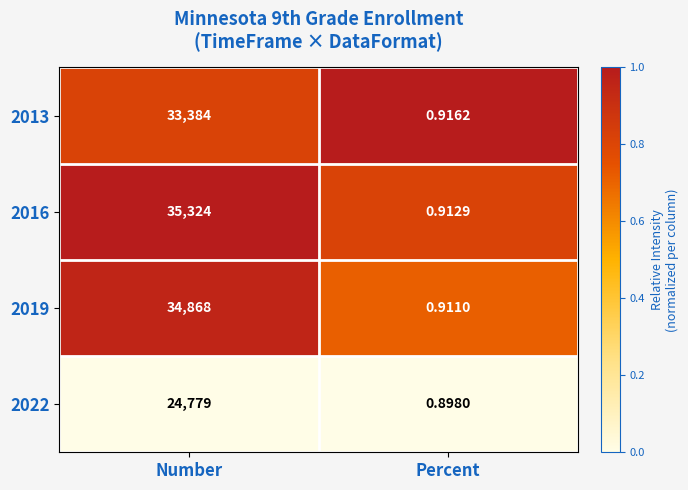

Is the value of 2016 at Percent greater than the value of 2022 at Percent?

Yes